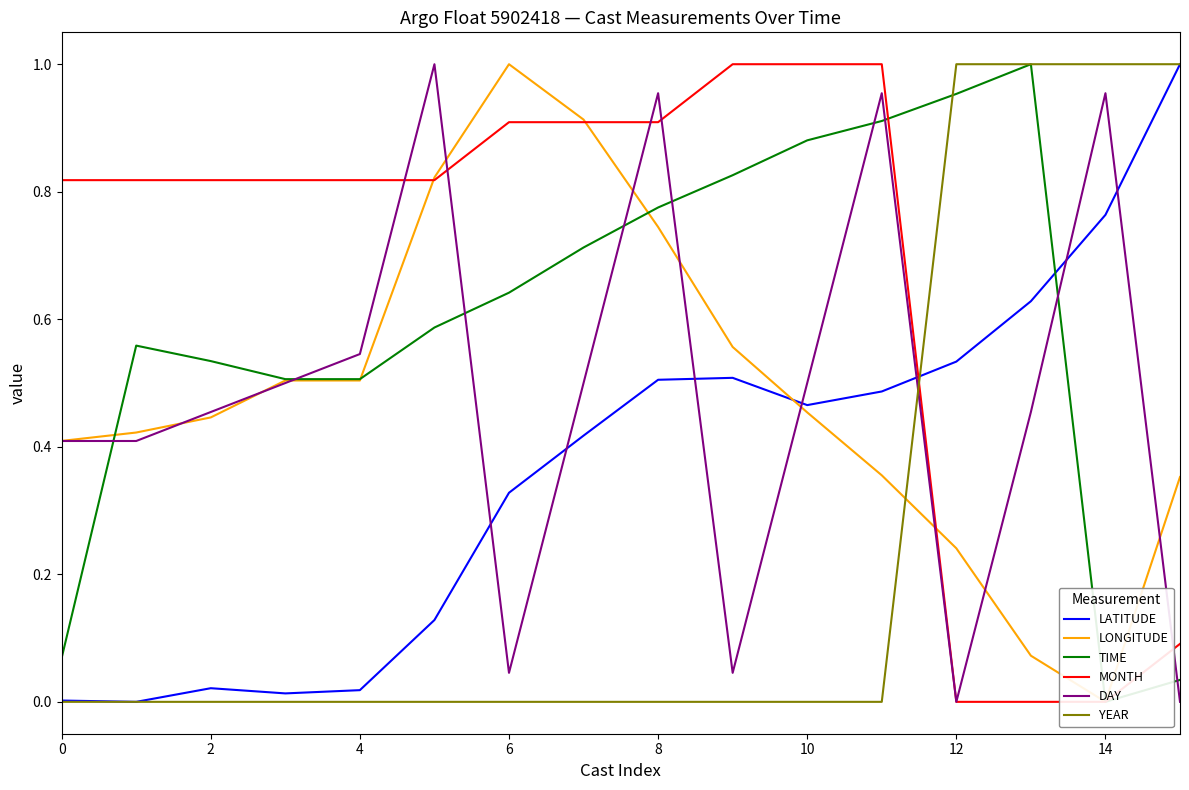

Reading left to right, list all the values displayed in this chart.

LATITUDE: 0.0	0.0	0.0	0.0	0.0	0.1	0.3	0.4	0.5	0.5	0.5	0.5	0.5	0.6	0.8	1.0
LONGITUDE: 0.4	0.4	0.4	0.5	0.5	0.8	1.0	0.9	0.7	0.6	0.5	0.4	0.2	0.1	0.0	0.4
TIME: 0.1	0.6	0.5	0.5	0.5	0.6	0.6	0.7	0.8	0.8	0.9	0.9	1.0	1.0	0.0	0.0
MONTH: 0.8	0.8	0.8	0.8	0.8	0.8	0.9	0.9	0.9	1.0	1.0	1.0	0.0	0.0	0.0	0.1
DAY: 0.4	0.4	0.5	0.5	0.5	1.0	0.0	0.5	1.0	0.0	0.5	1.0	0.0	0.5	1.0	0.0
YEAR: 0.0	0.0	0.0	0.0	0.0	0.0	0.0	0.0	0.0	0.0	0.0	0.0	1.0	1.0	1.0	1.0